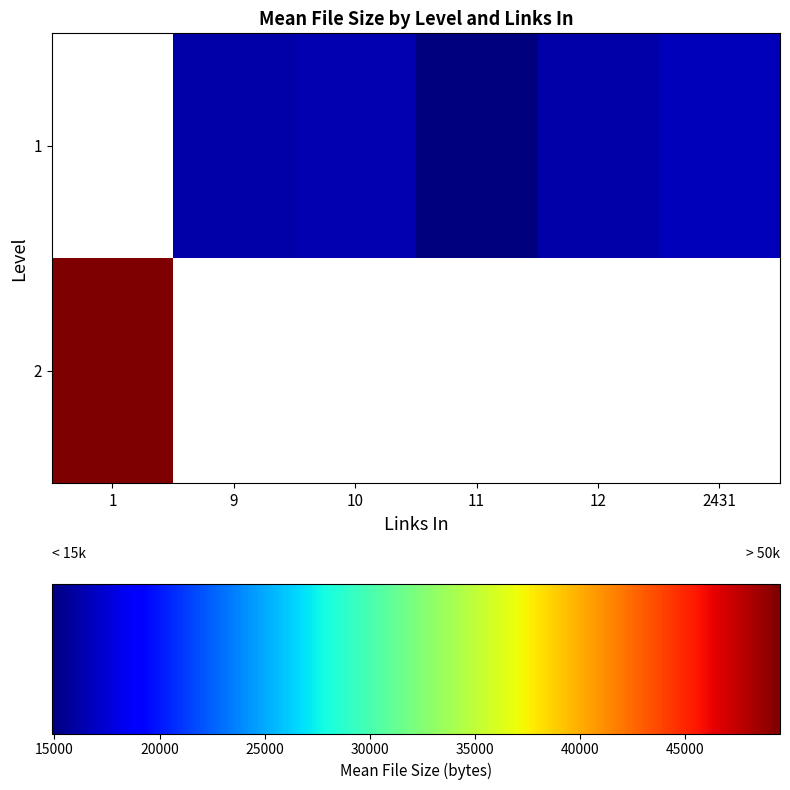

List the labels in order of 1 value, largest first.

1, 2431, 10, 9, 12, 11